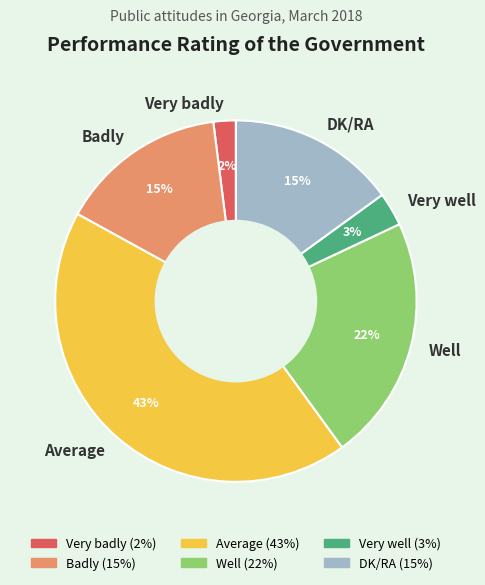

How many slices are in this pie chart?

6